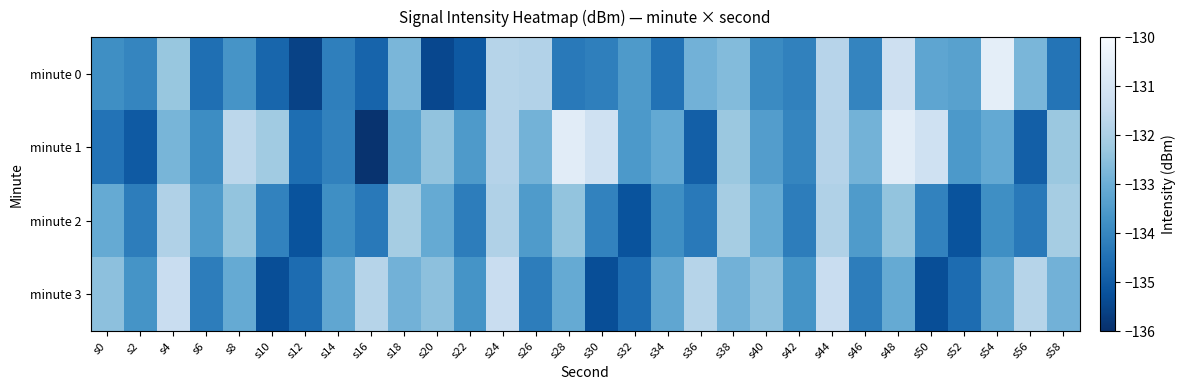

Between s10 and s54, which series saw the biggest shift?

minute 0